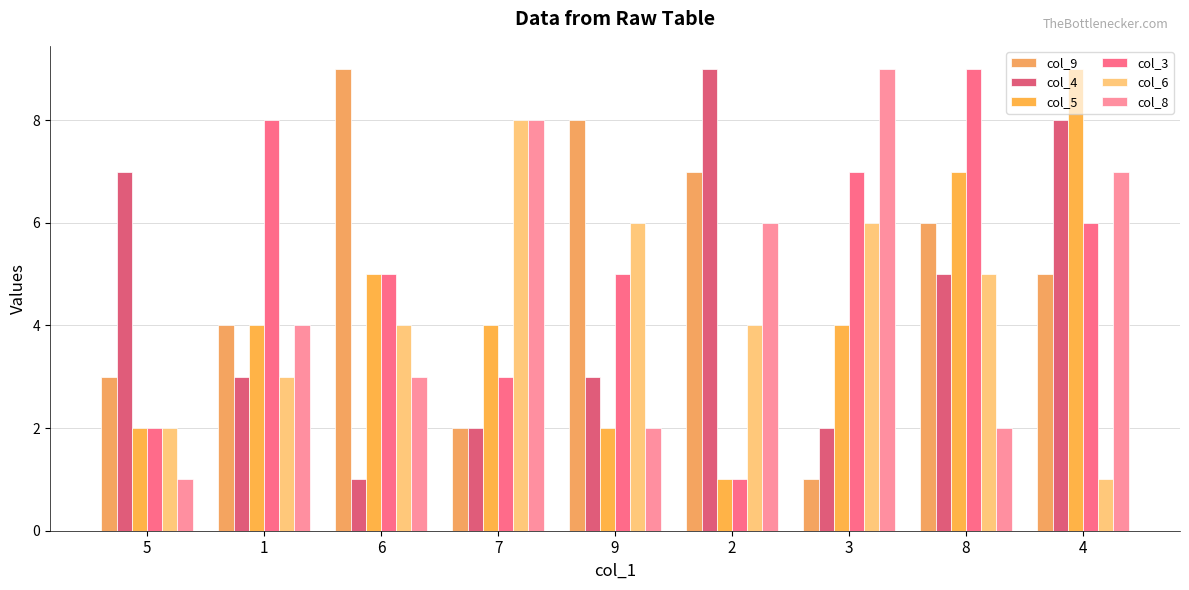

What is the difference between the maximum and minimum values in the col_5 series?

8